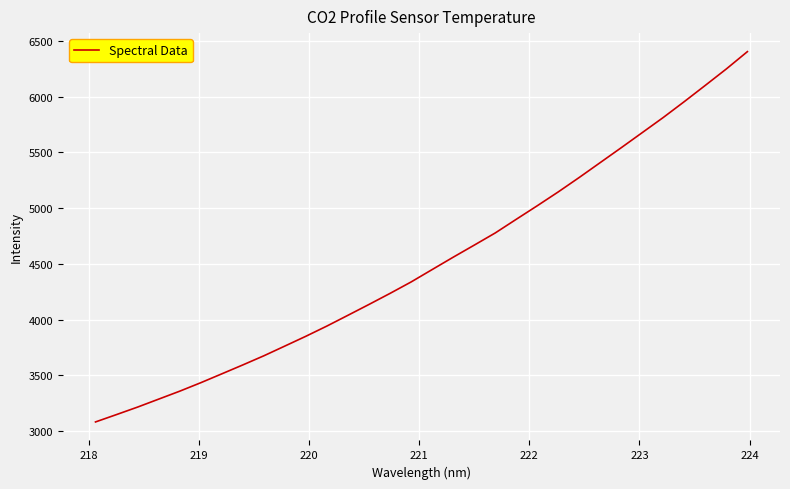

Reading right to left, transcribe all the data shown in this chart.

6403.1	6248.2	6101.0	5955.4	5813.2	5677.5	5542.0	5408.5	5274.9	5145.2	5020.7	4899.2	4776.6	4667.3	4559.0	4448.3	4337.2	4234.8	4135.7	4038.5	3941.9	3850.2	3762.3	3674.8	3592.8	3512.7	3433.0	3357.1	3285.9	3214.5	3147.4	3081.3